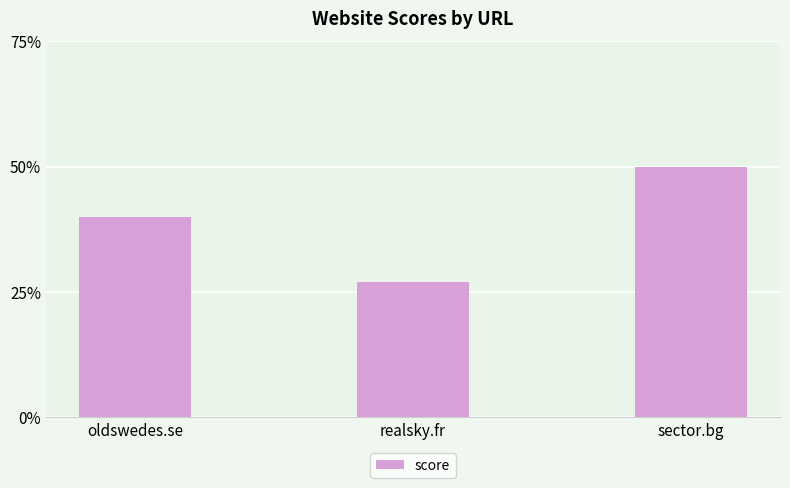

Approximately how many times larger is the value at realsky.fr compared to sector.bg?

0.5